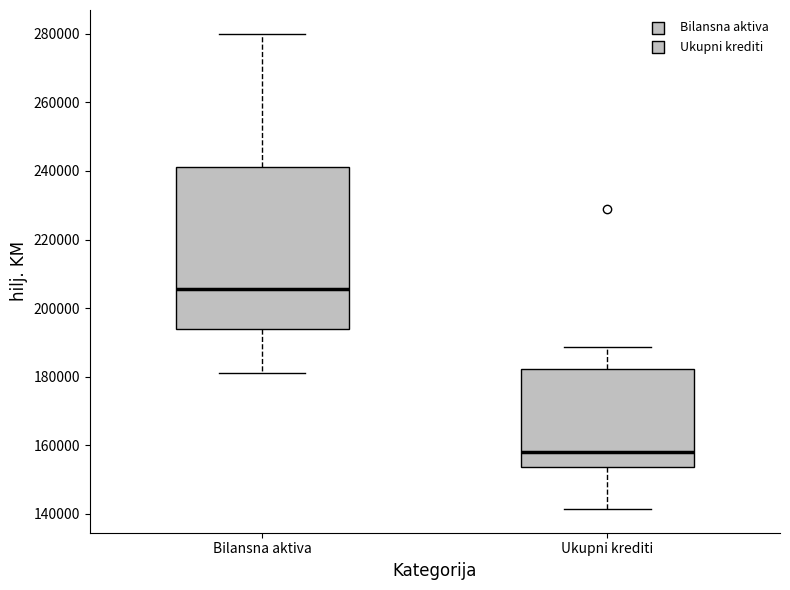

Reading left to right, read every box against the y-axis: the position of its median line, the range the box covers, and the ends of its whiskers. The values are not printed on the chart, so give them approximately, as read against the axis.

Bilansna aktiva: median 206000, box 194000 to 242000, whiskers 182000 to 280000
Ukupni krediti: median 158000, box 154000 to 182000, whiskers 142000 to 188000